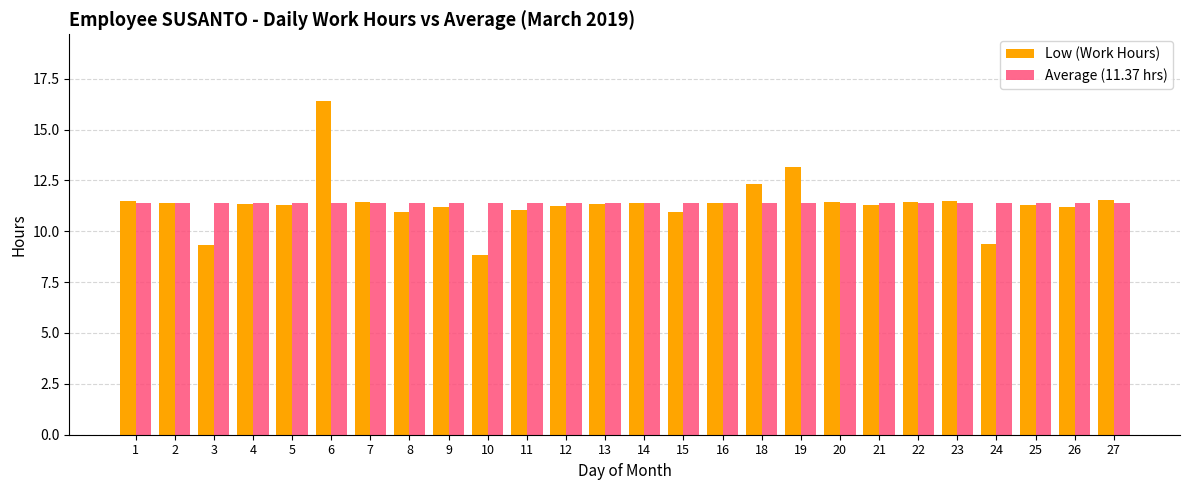

Which series changed the most between 9 and 10?

Low (Work Hours)